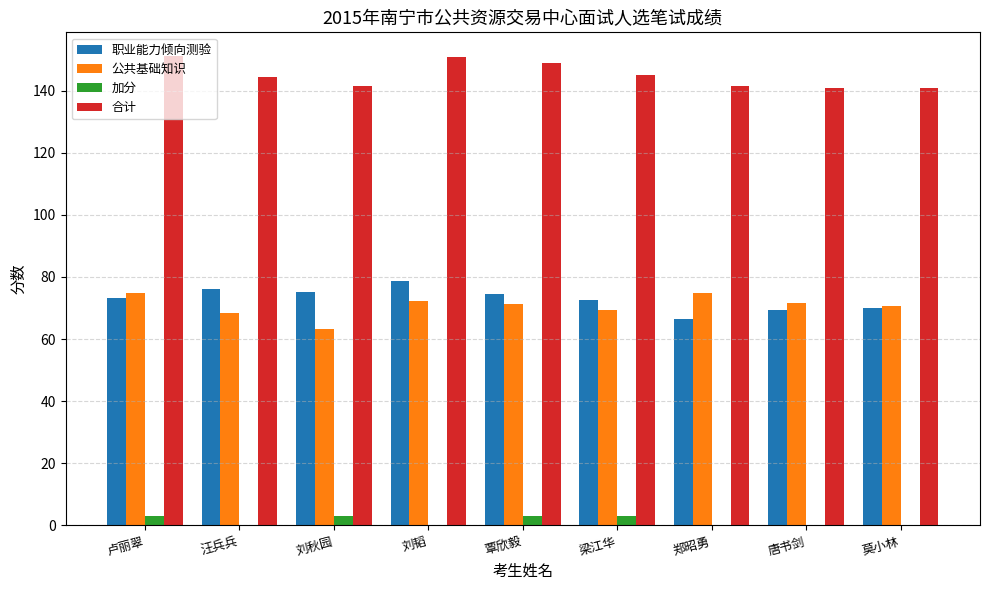

What is the maximum value shown in the chart?

151.2